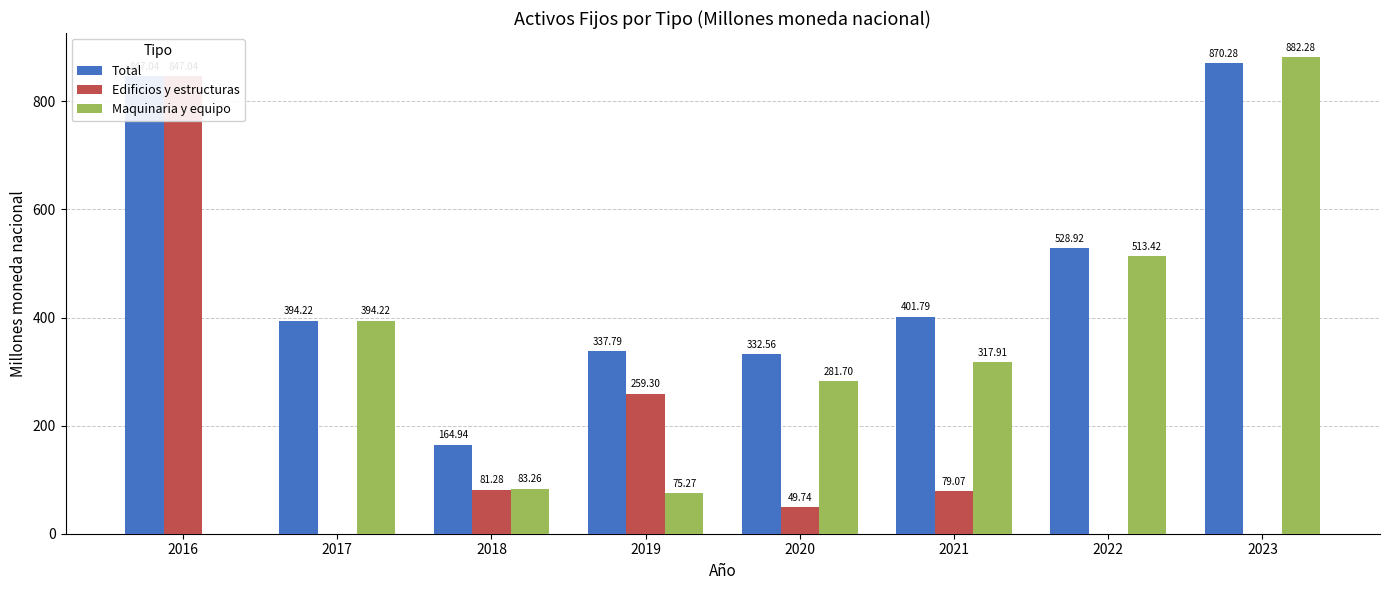

Are the bars grouped side by side (vs. stacked)?

Yes